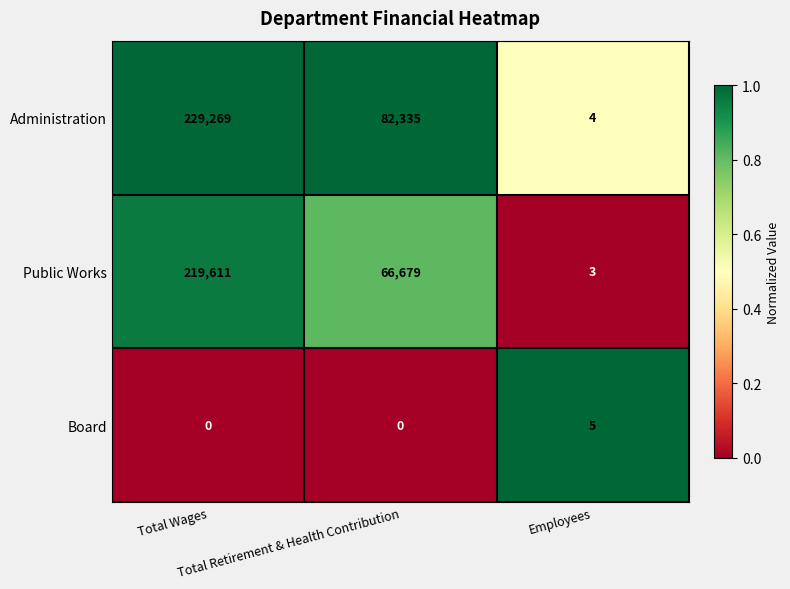

List the series in order of their peak value, highest first.

Administration, Public Works, Board